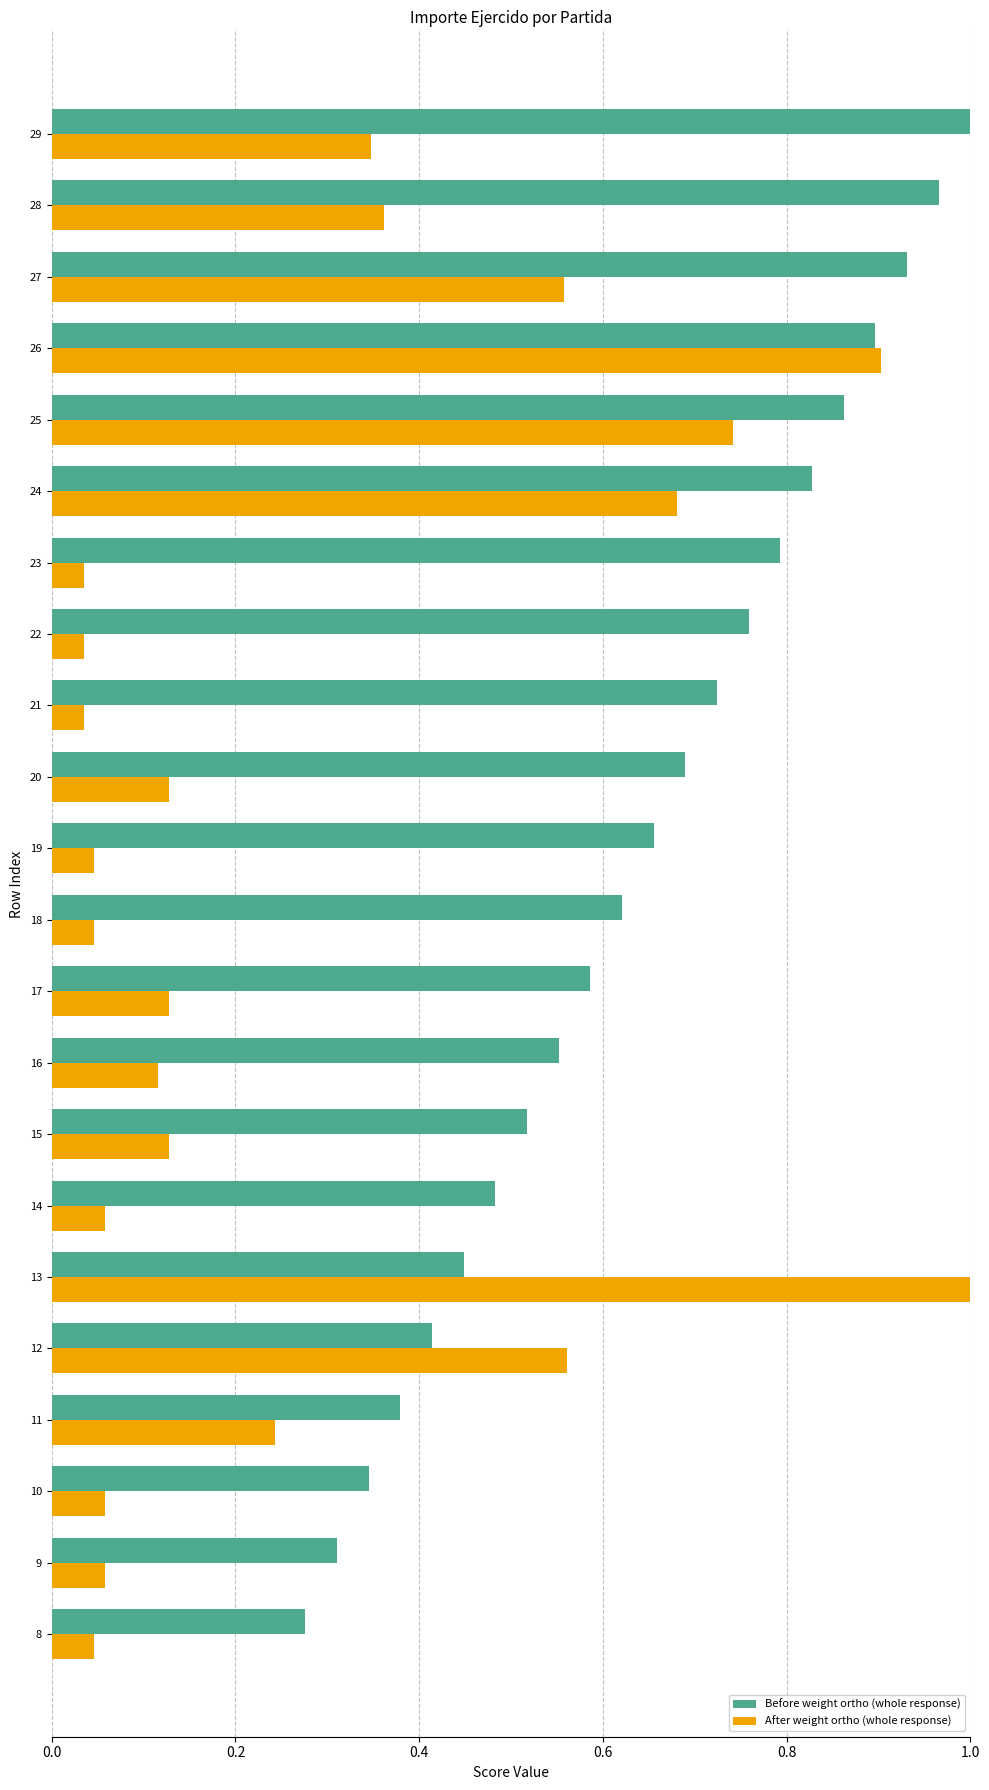

Between 14 and 17, which series saw the biggest shift?

Before weight ortho (whole response)